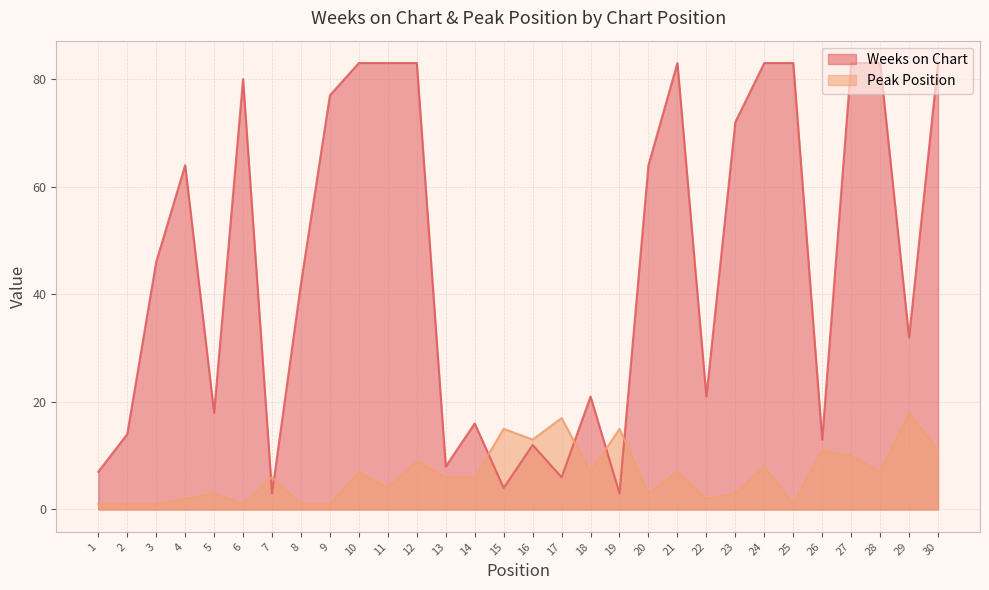

What is the difference between the maximum and second lowest values in the Peak Position series?

17